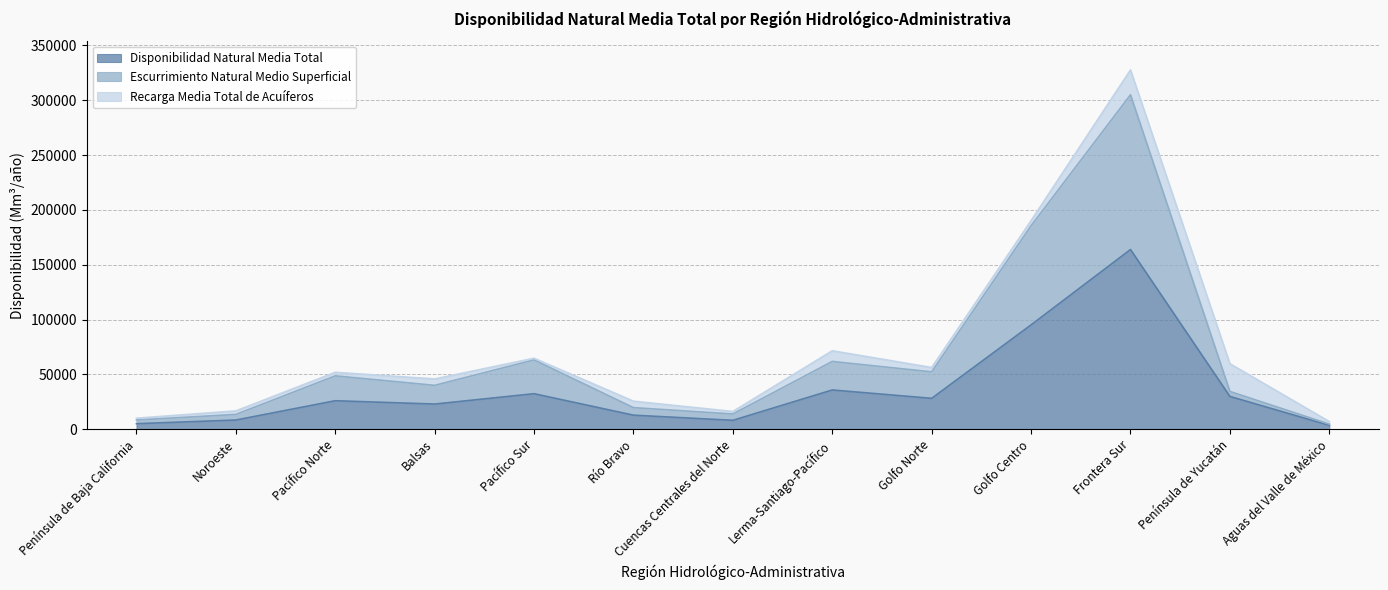

True or false: Disponibilidad Natural Media Total has a value of 28115 at Golfo Norte.

True